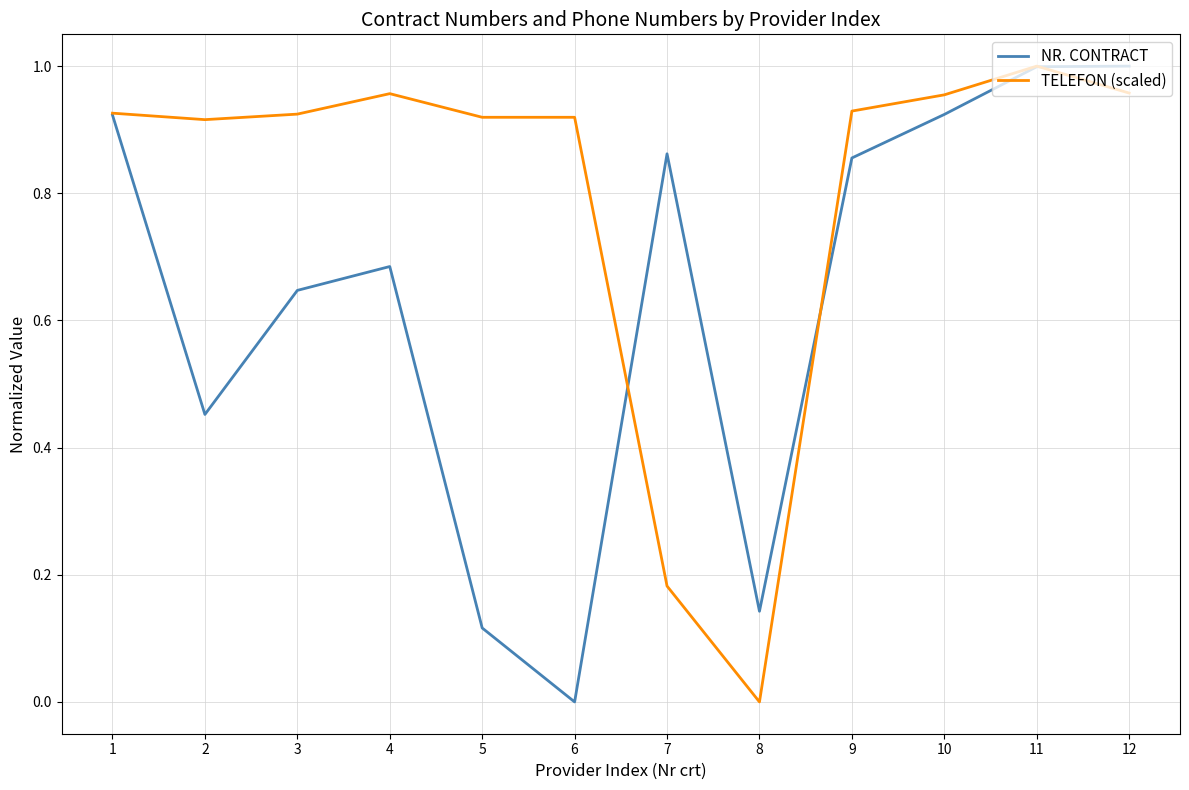

List the series in order of their overall mean, highest first.

TELEFON (scaled), NR. CONTRACT